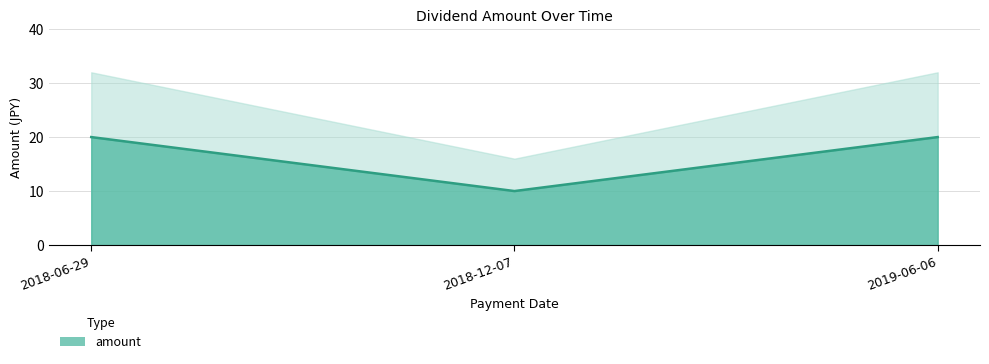

Rank the categories by value from lowest to highest.

2018-12-07, 2018-06-29, 2019-06-06